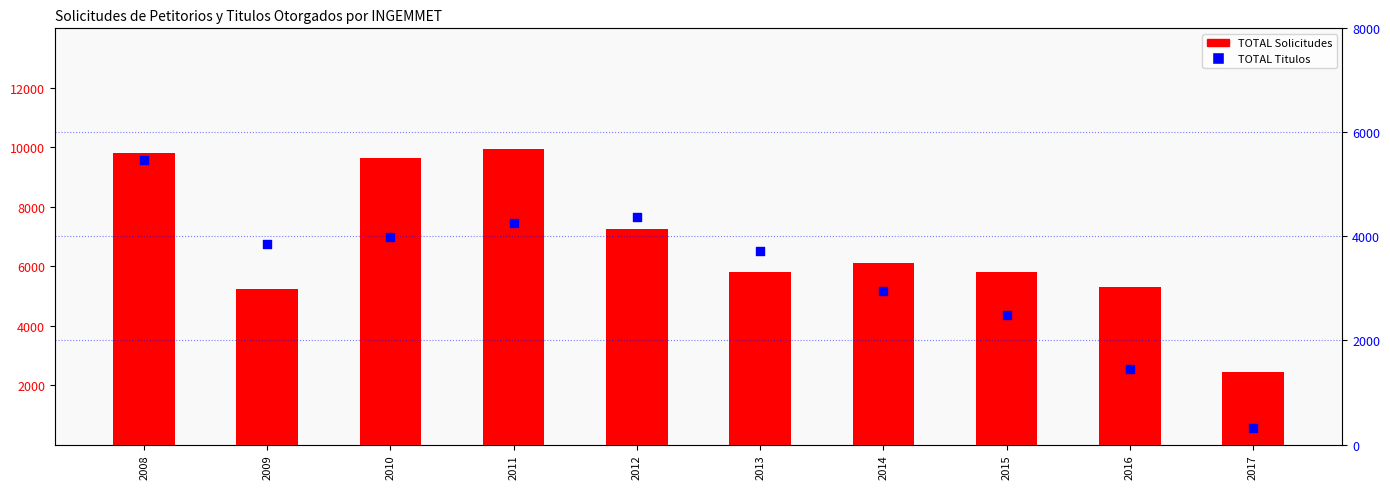

Which series has the widest spread of Y values?

TOTAL Solicitudes